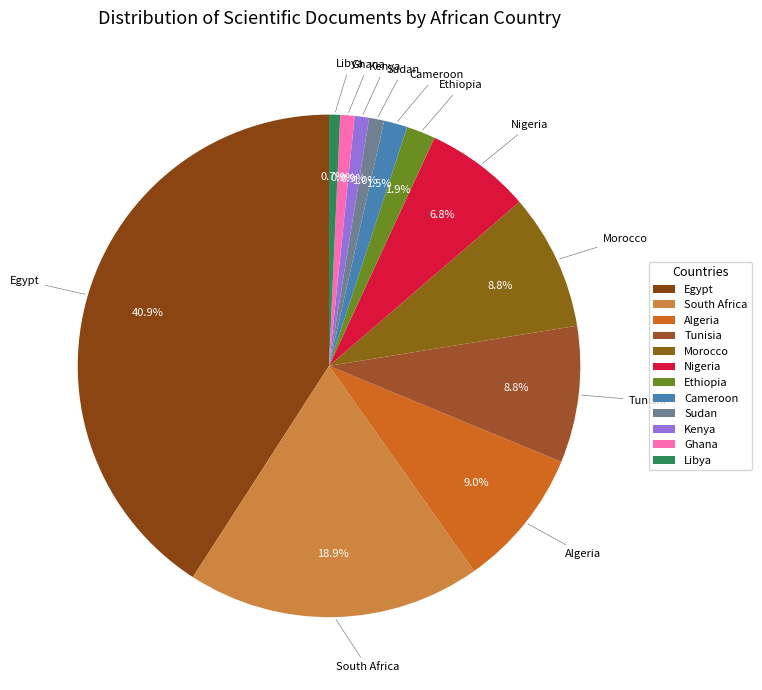

Count the number of slices in the pie.

12